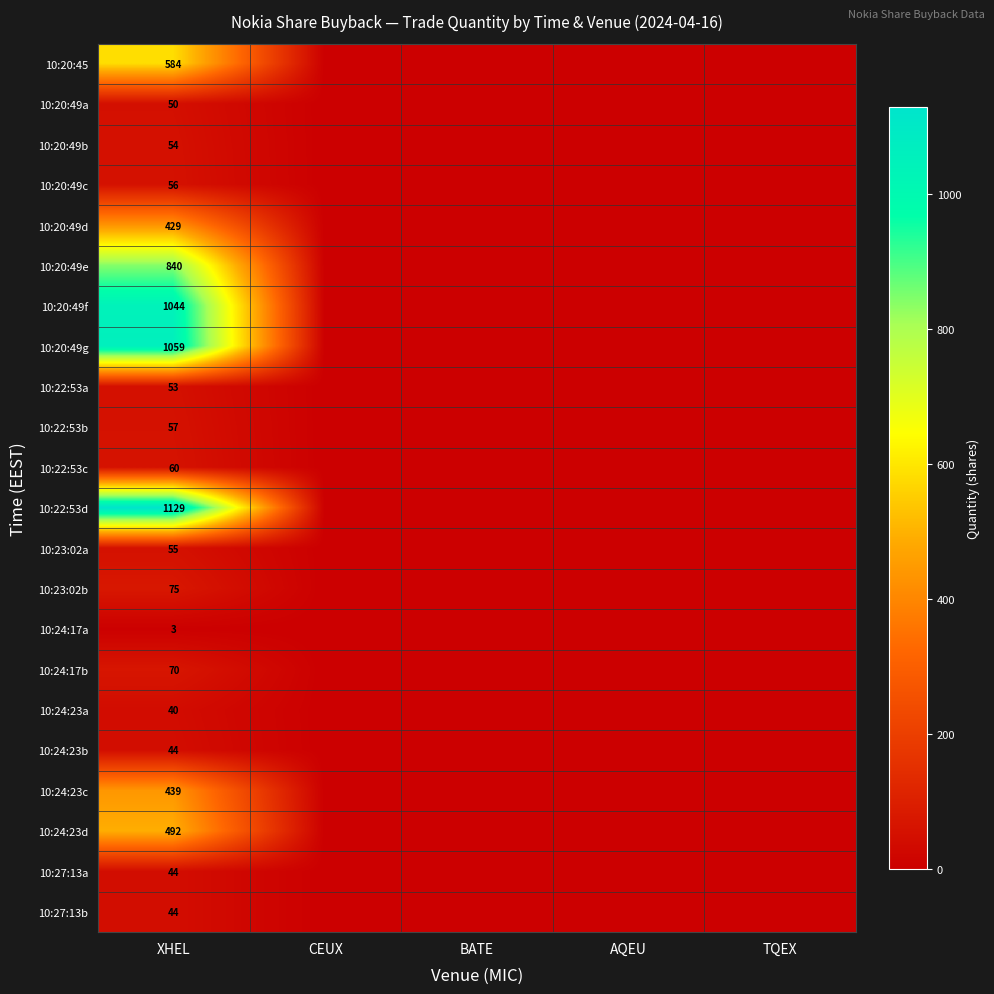

At which category is the sum across all series the highest?

XHEL